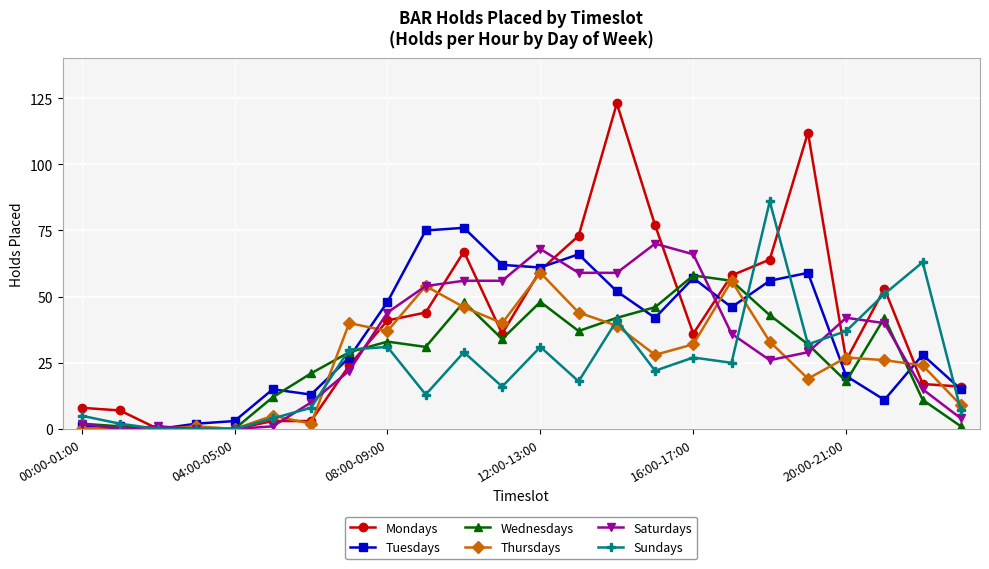

Which series has the largest range (max minus min)?

Mondays